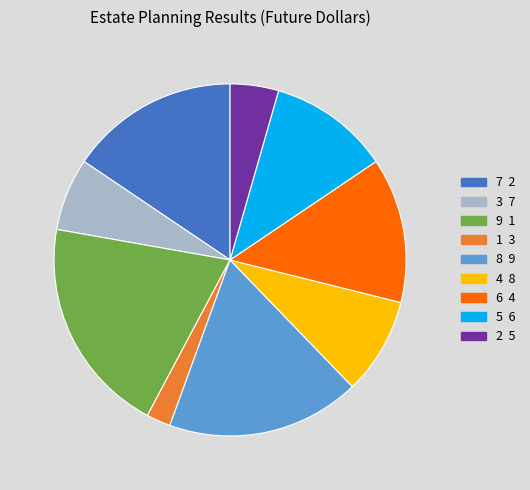

Is there any slice that represents more than half of the pie?

No